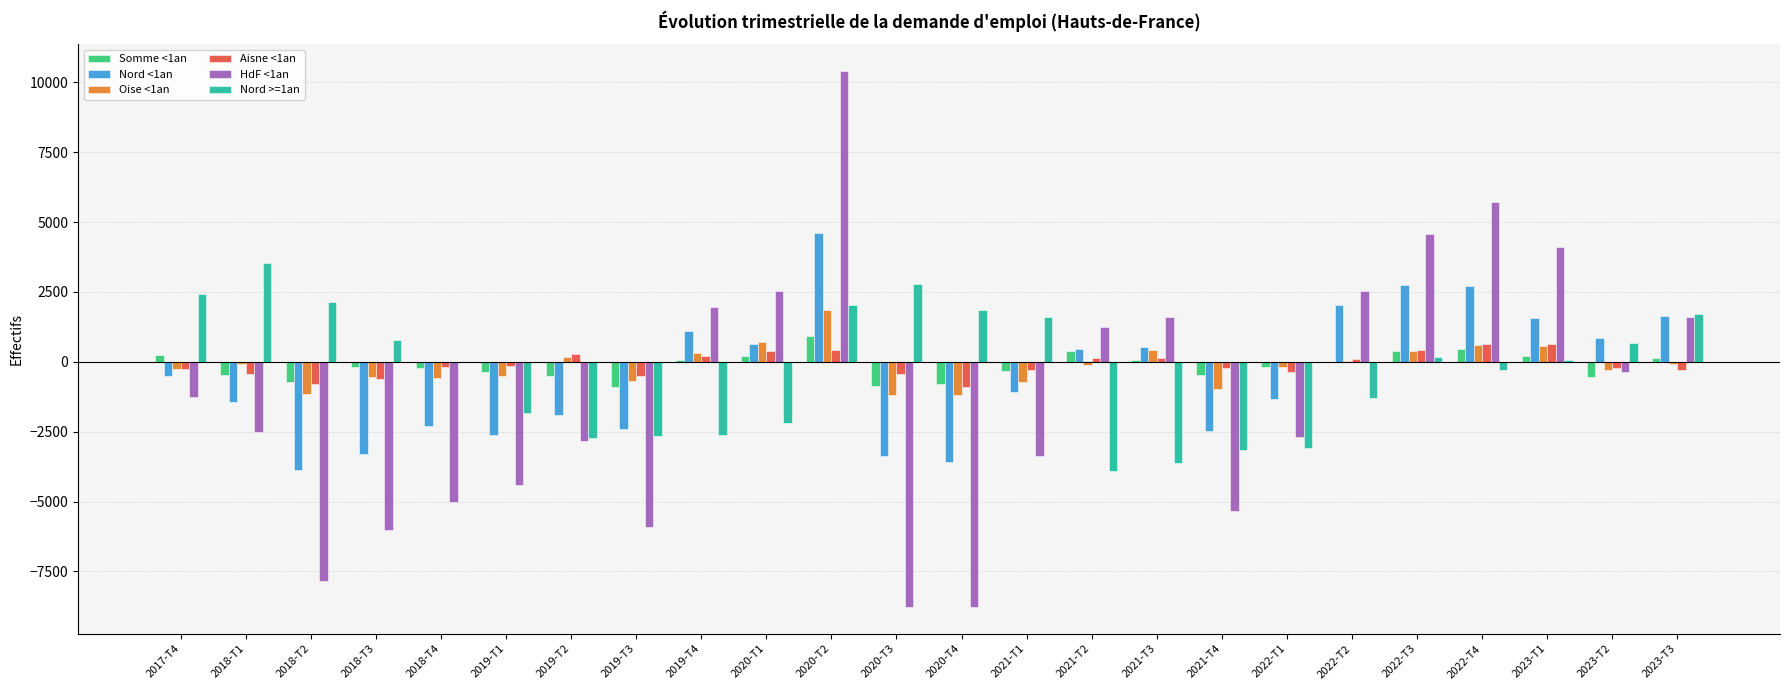

How many groups of bars are there?

24